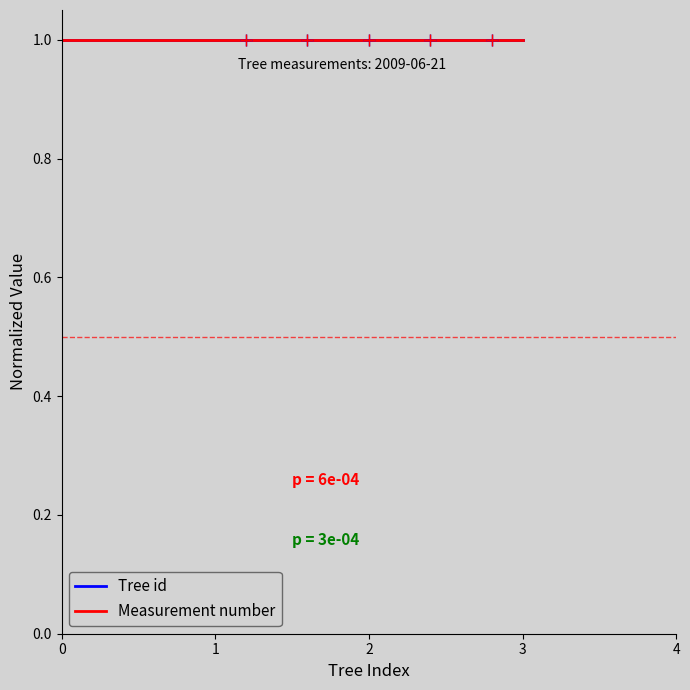

True or false: Measurement number and Tree id intersect in this chart.

False